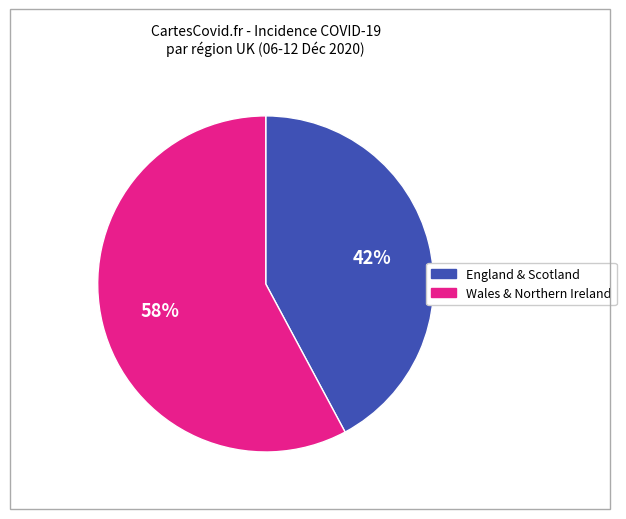

Is there a majority slice in this chart?

Yes